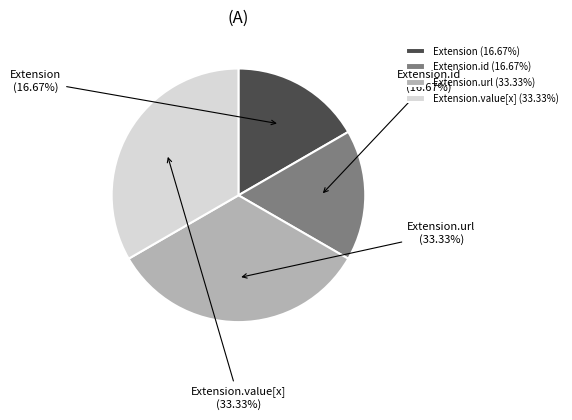

What is the ratio of the value at Extension.id to the value at Extension?

1.0